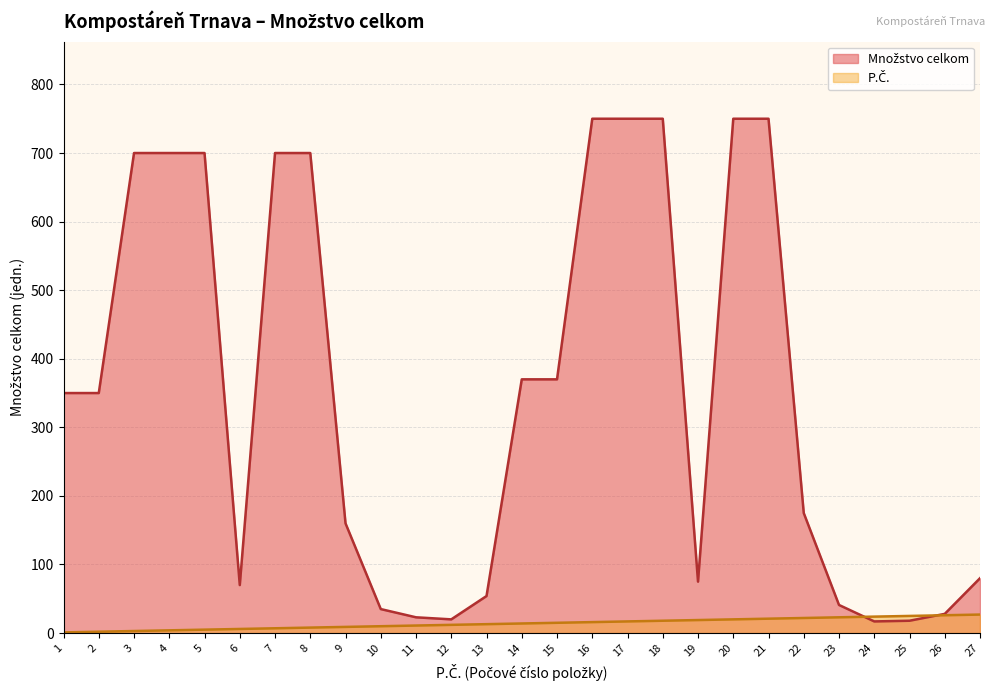

How many data points in P.Č. are less than 14?

13